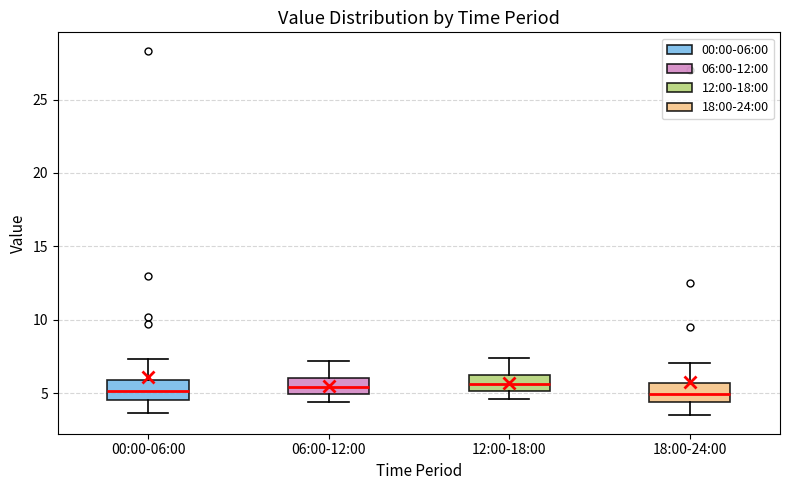

Where does the median line of the box for 12:00-18:00 sit on the y-axis? The values are not printed on the chart, so give them approximately, as read against the axis.

5.5